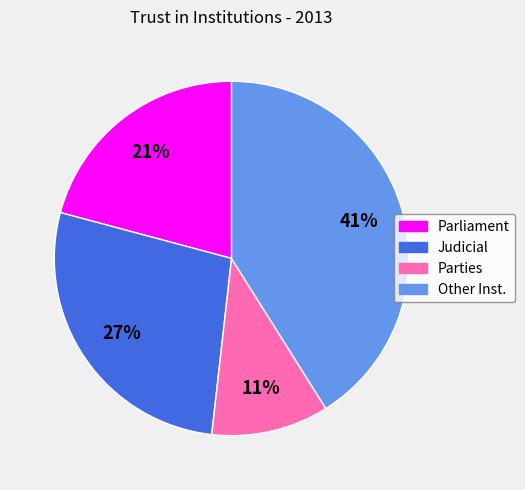

Count the number of slices in the pie.

4